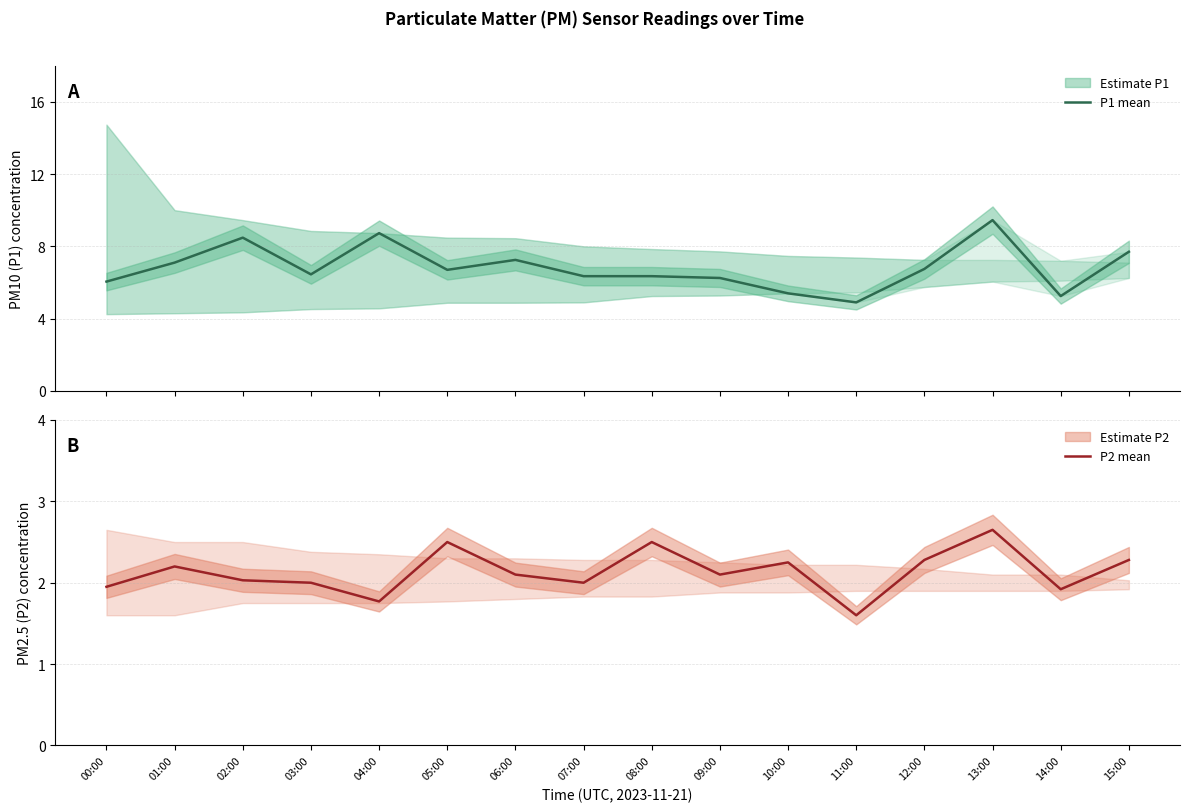

The P1 mean series shows 3.4 at 08:00. True or false?

False